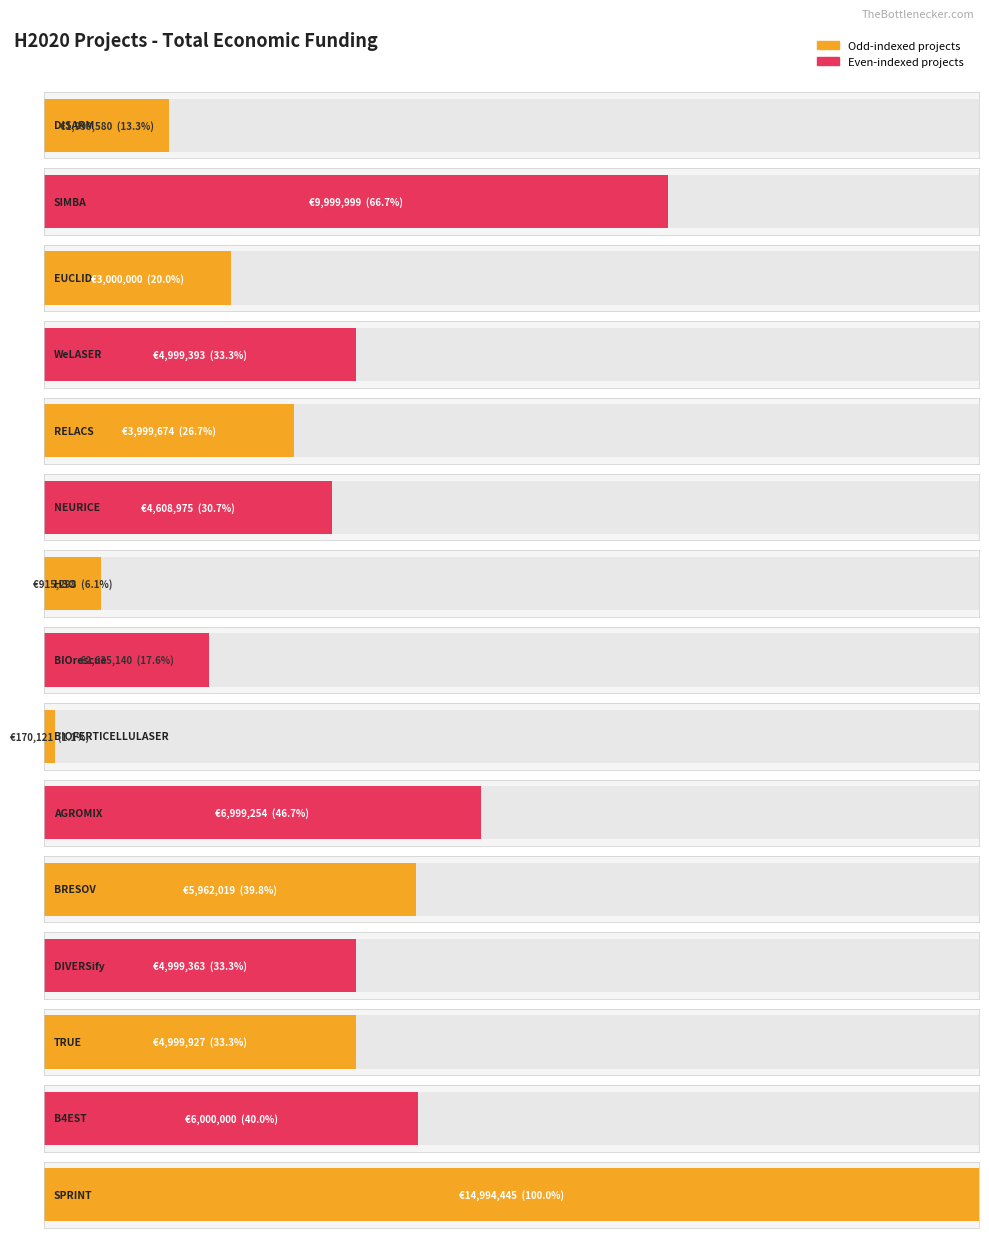

How many values exceed 4999363?

7